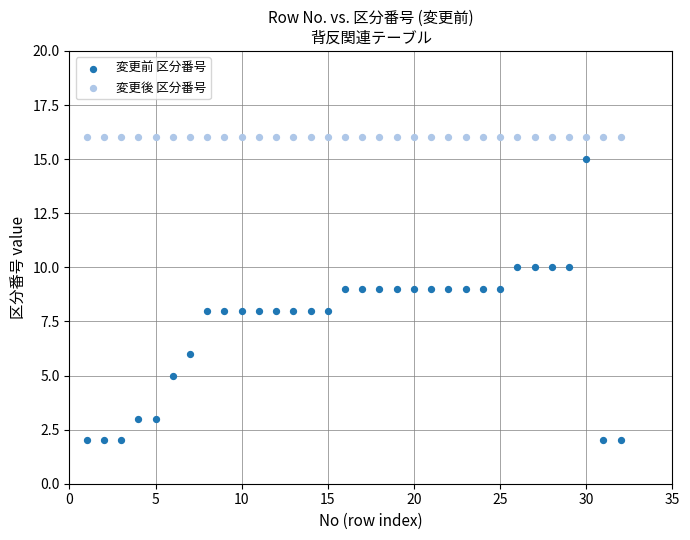

Which series reaches the minimum Y coordinate?

変更前 区分番号